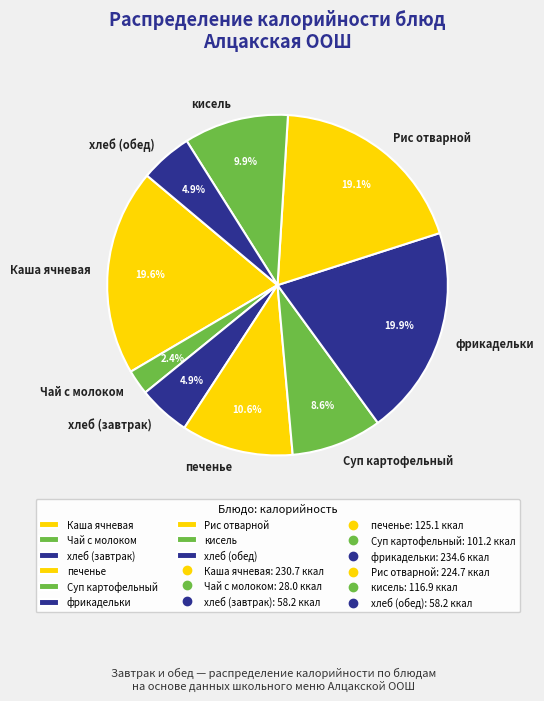

Is the sum of хлеб (обед) and хлеб (завтрак) greater than half?

No